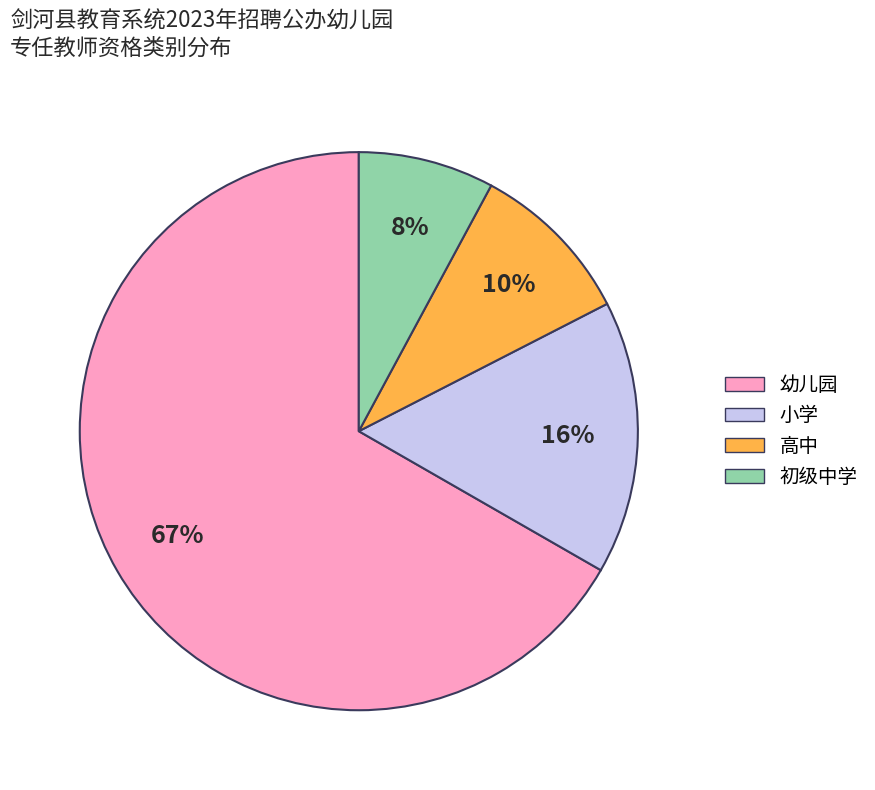

Which slice is the smallest?

初级中学